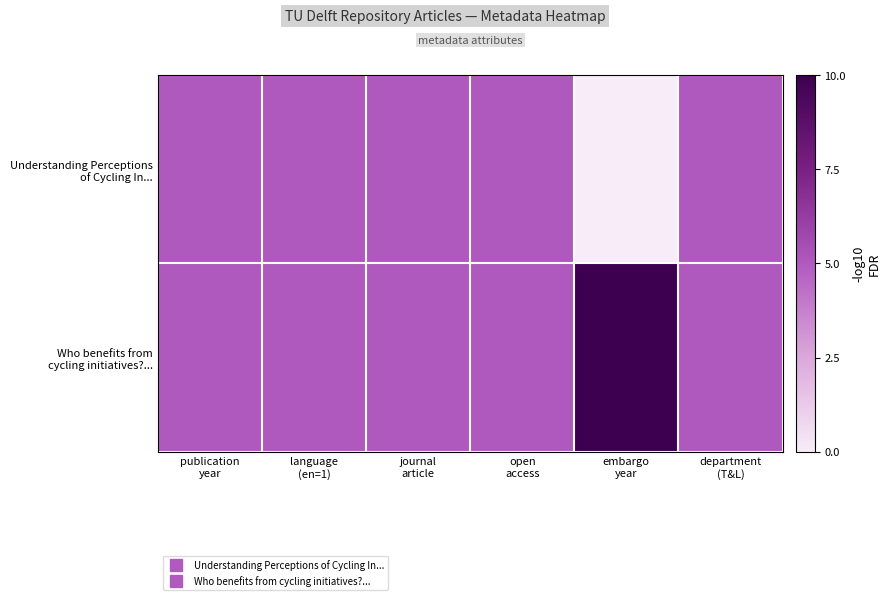

At how many categories does at least one series exceed 6?

1